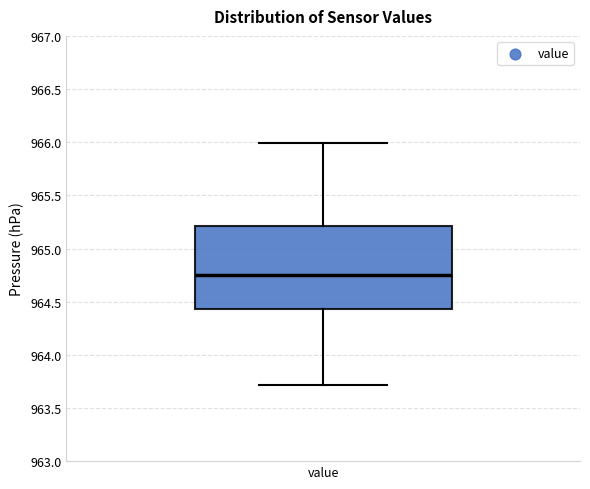

Where is the lower edge of the box for value on the y-axis? The values are not printed on the chart, so give them approximately, as read against the axis.

964.45